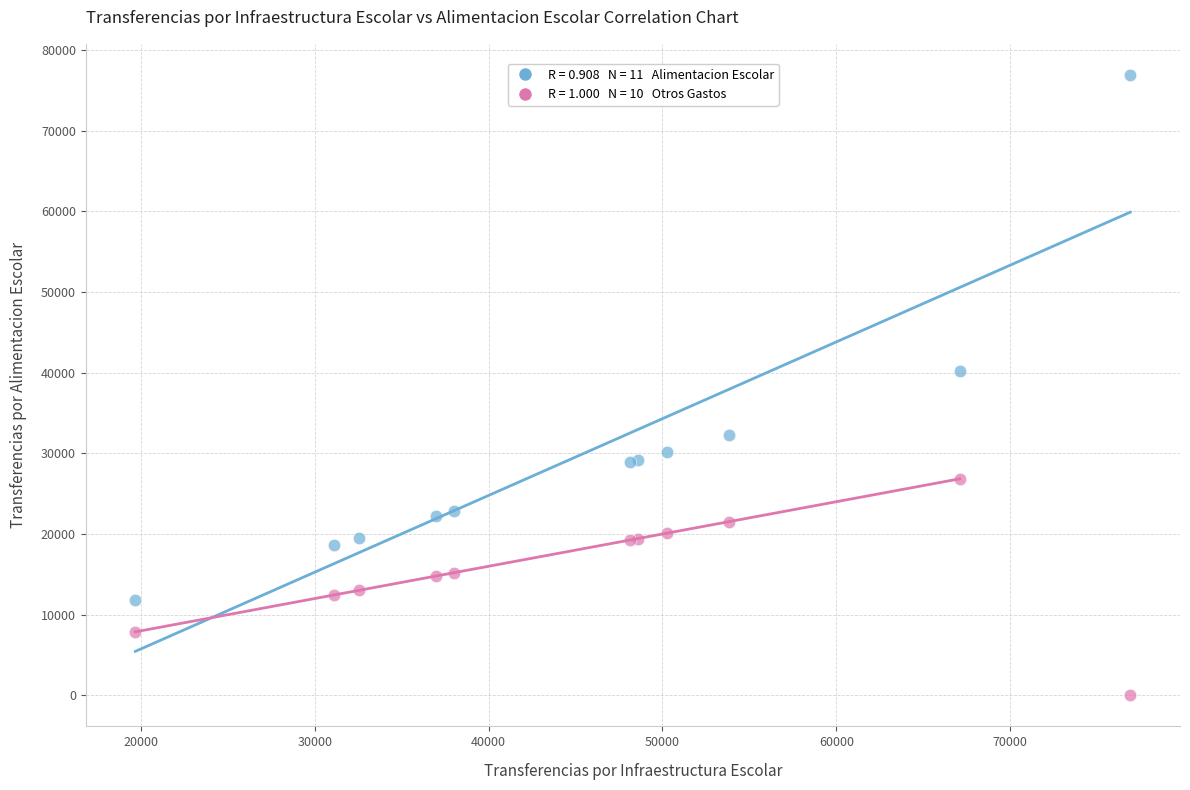

Across all series, what Y value is closest to 38453?

40256.4